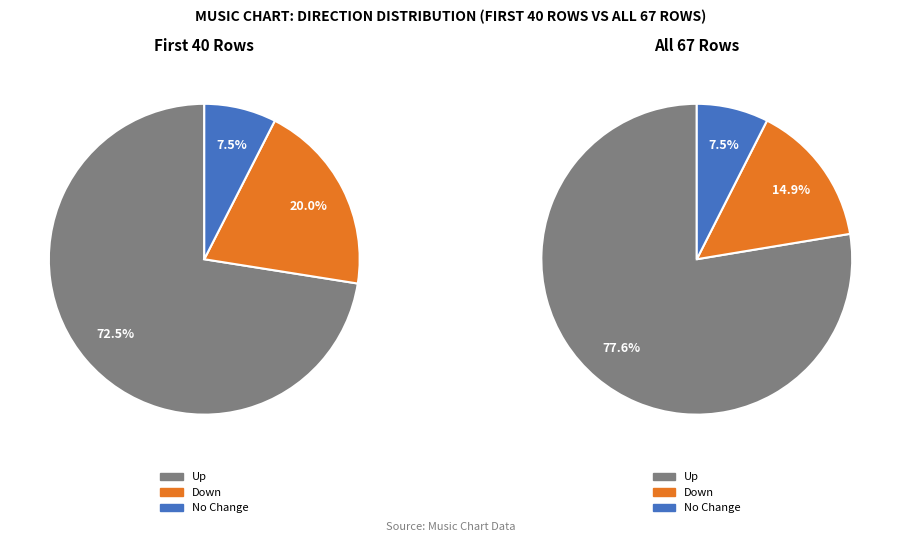

Which slice represents more than half of the pie?

up